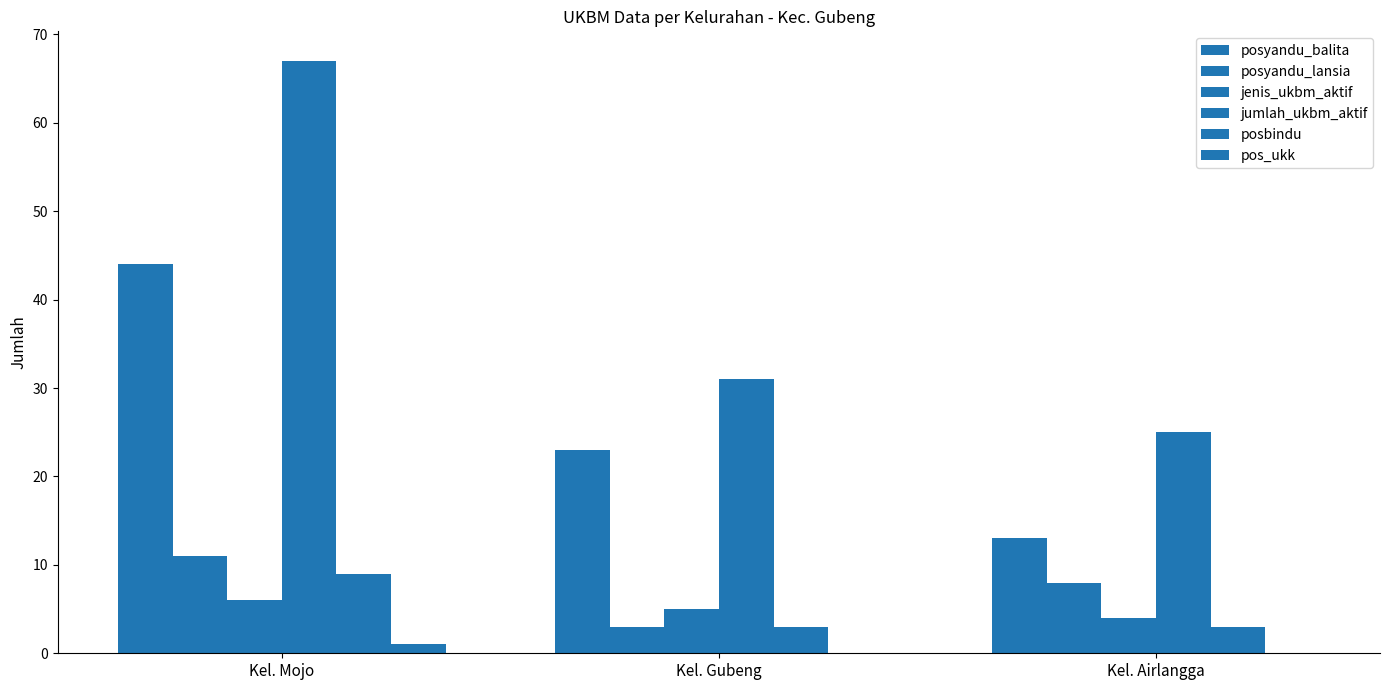

At Kel. Mojo, list the series in order from largest to smallest.

jumlah_ukbm_aktif, posyandu_balita, posyandu_lansia, posbindu, jenis_ukbm_aktif, pos_ukk